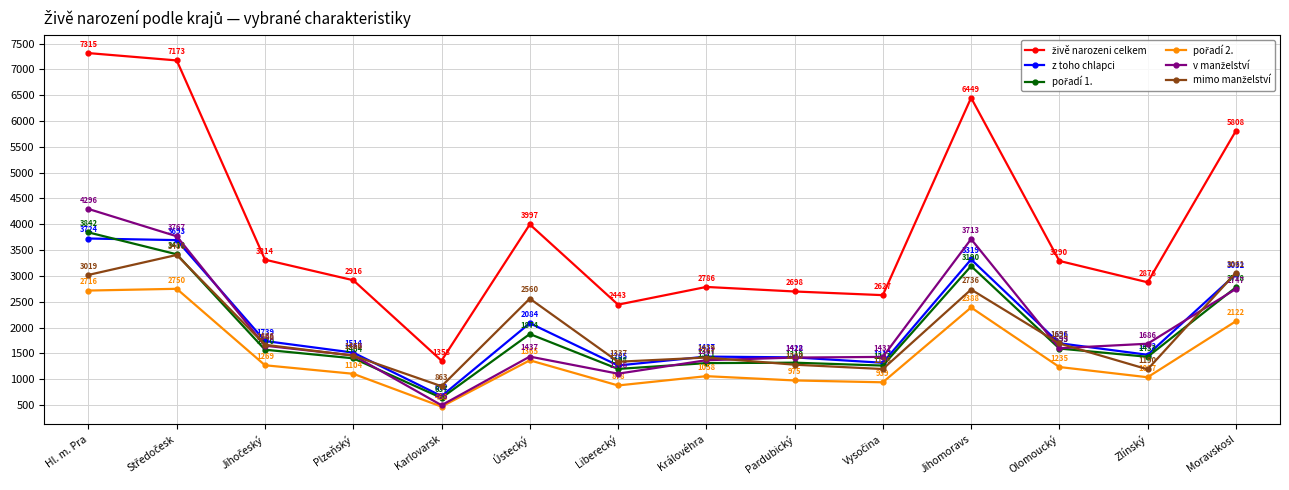

Is it true that z toho chlapci equals 1251 at Ústecký?

False